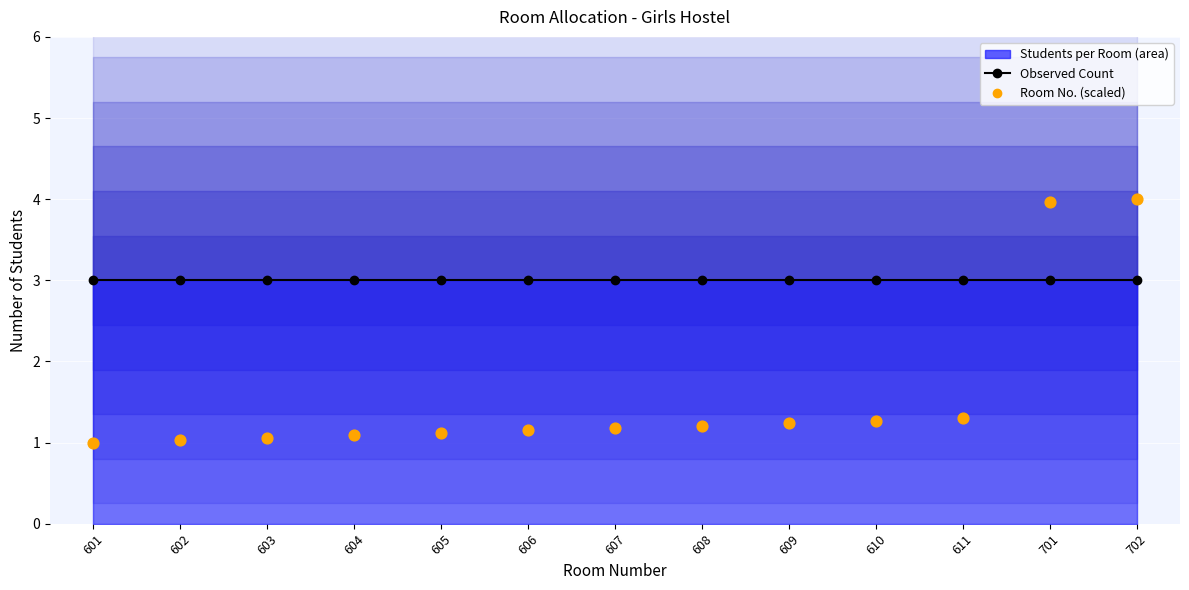

At how many categories does at least one series exceed 3?

2